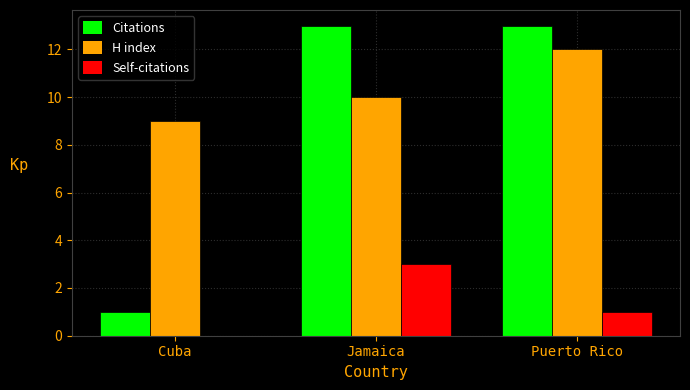

Count the H index values in the range 9 to 12.

3